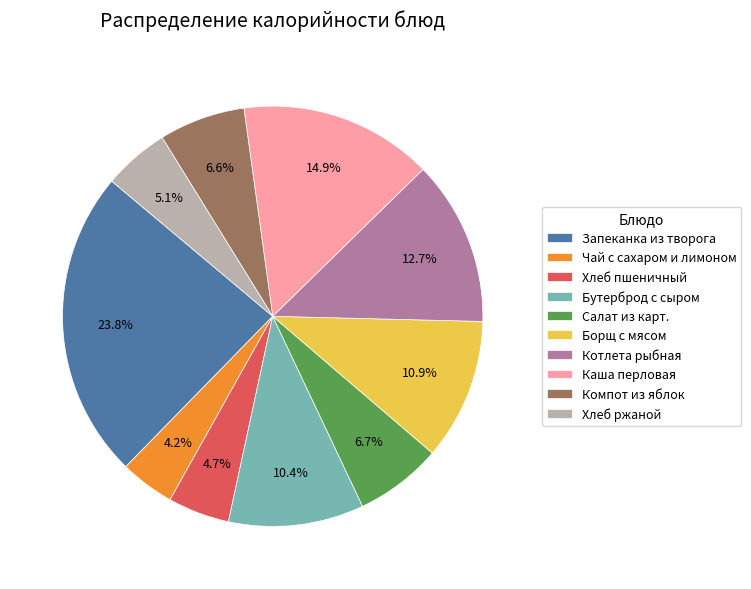

Combined, do Бутерброд с сыром and Котлета рыбная account for over 50%?

No